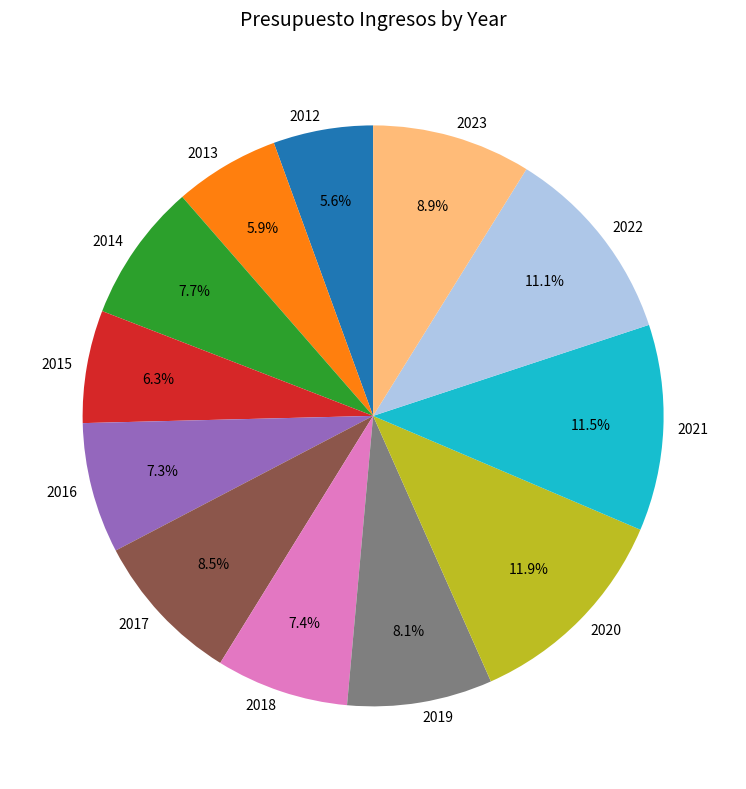

Is it true that 2023 is 9% of the pie?

True